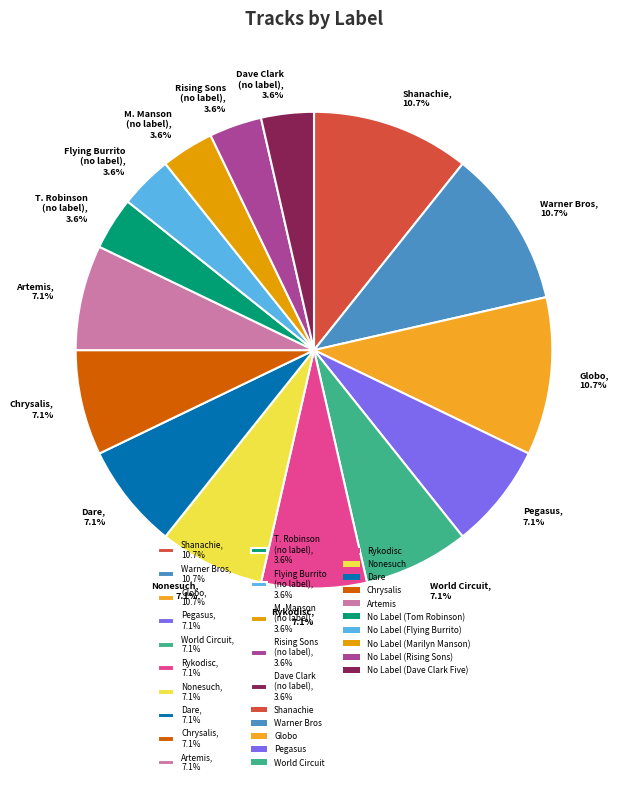

Is Artemis, 7.1% the majority of the pie?

No